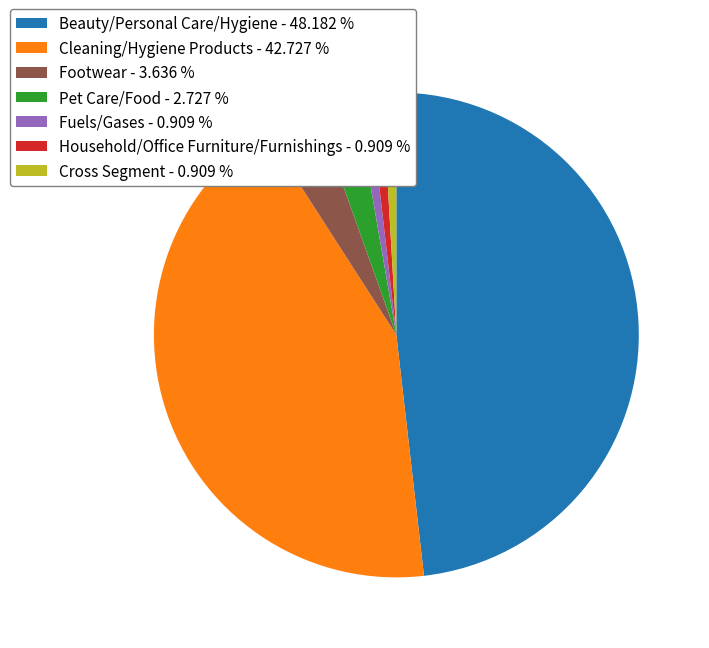

Between Fuels/Gases and Cleaning/Hygiene Products, which is larger?

Cleaning/Hygiene Products